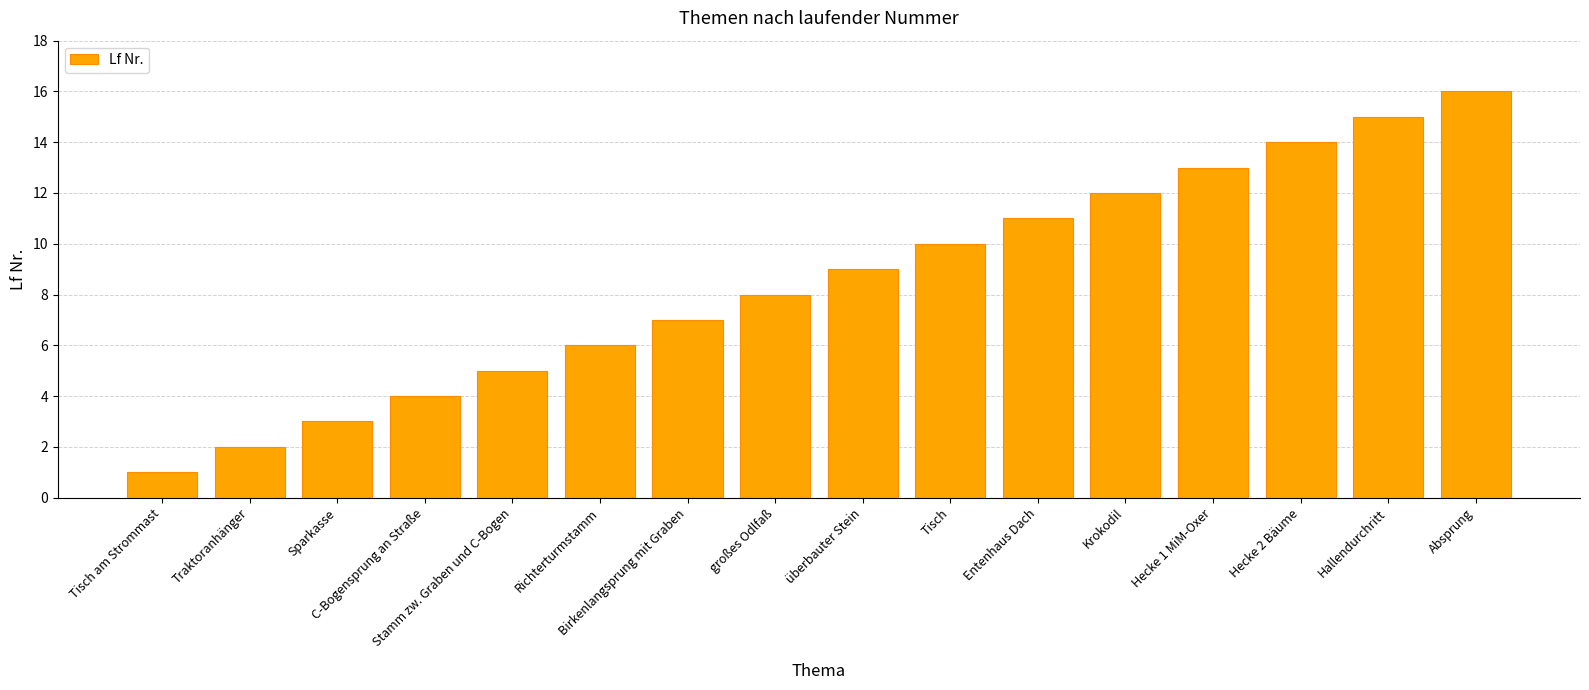

Which category has the lowest value across all series?

Tisch am Strommast